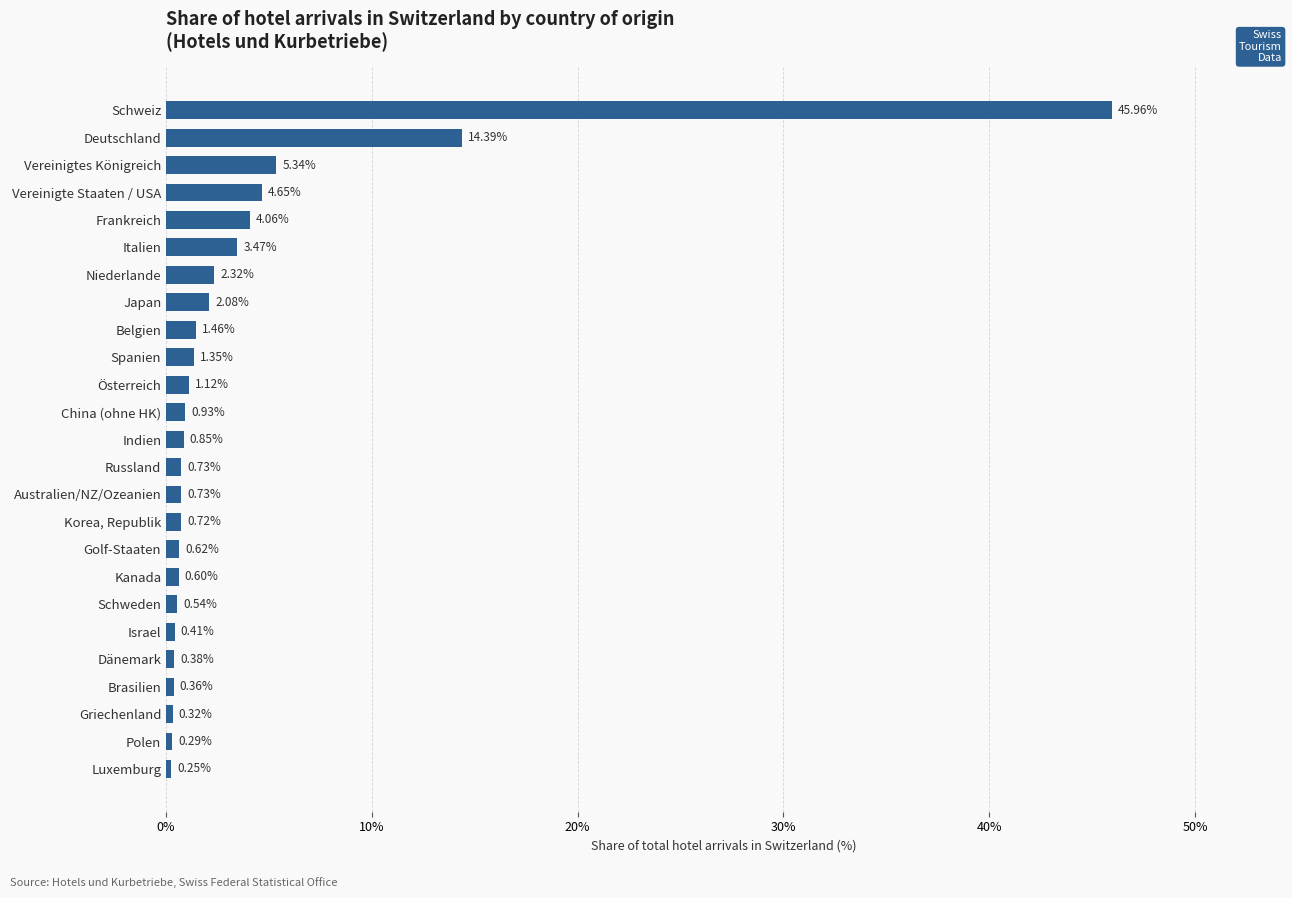

Does the chart contain stacked bars?

No